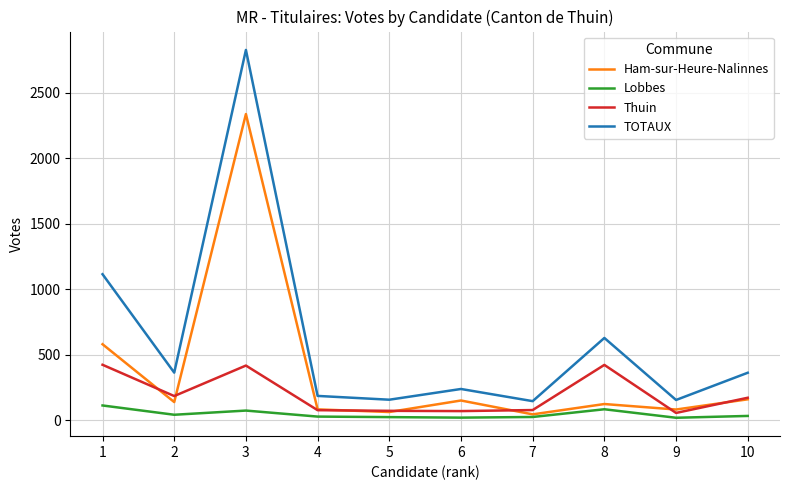

Which series has the widest spread of values?

TOTAUX